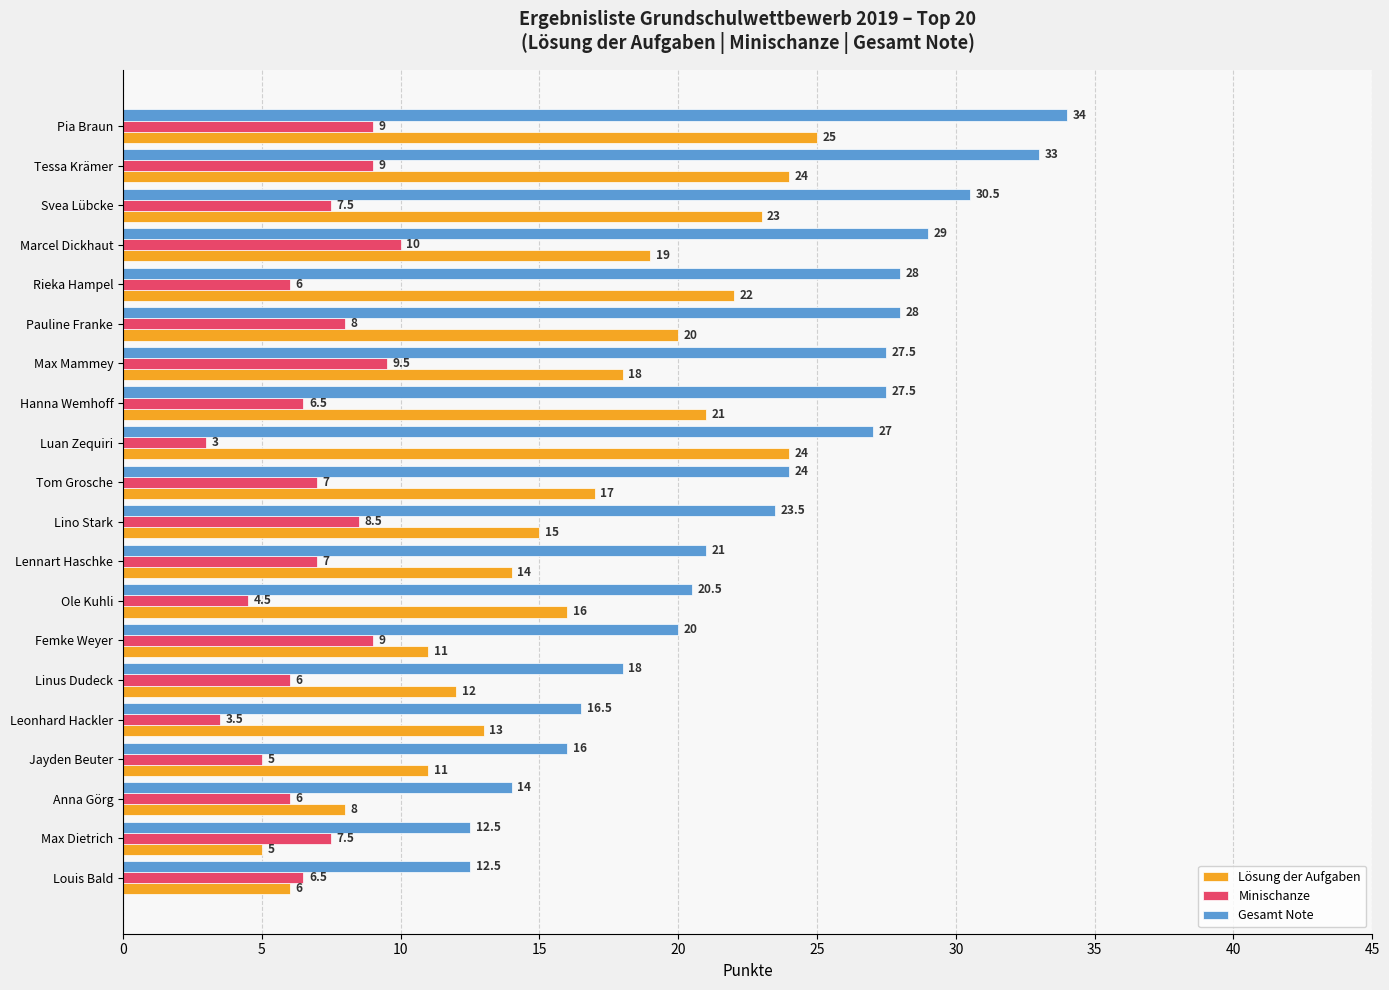

Which series has the largest range (max minus min)?

Gesamt Note